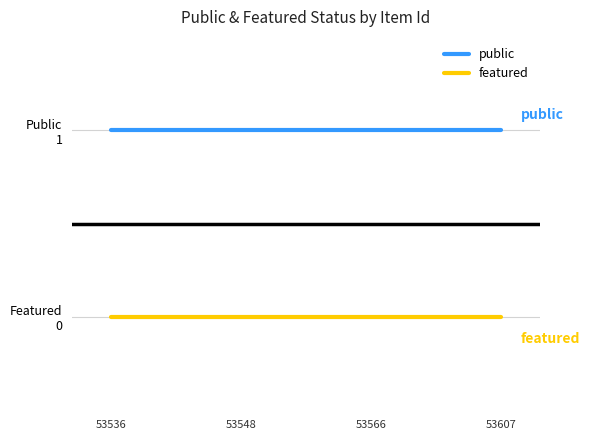

List the series in order of their overall mean, lowest first.

featured, public